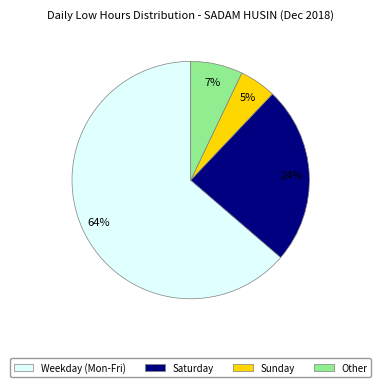

To the nearest percent, what is the average slice percentage?

25%